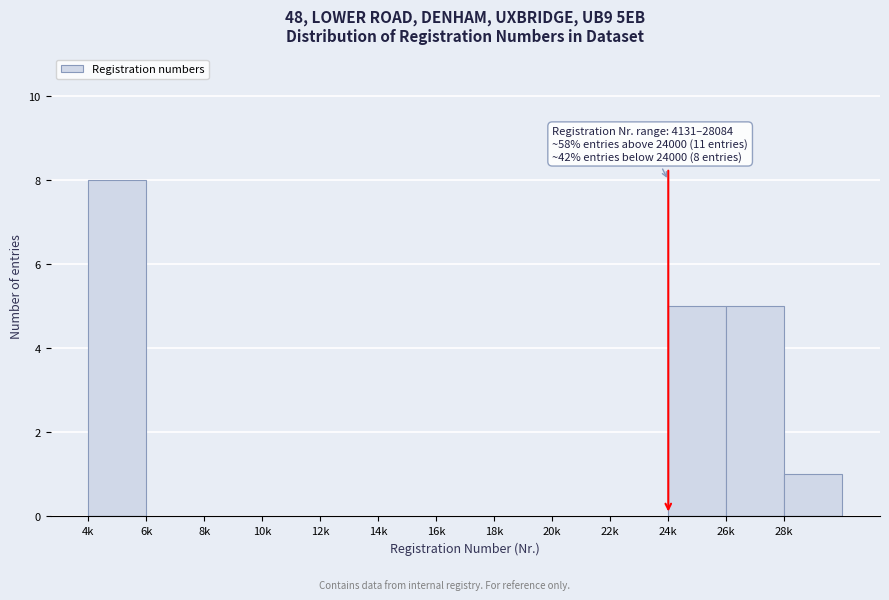

Reading left to right, transcribe all the data shown in this chart.

4k=8	6k=0	8k=0	10k=0	12k=0	14k=0	16k=0	18k=0	20k=0	22k=0	24k=5	26k=5	28k=1